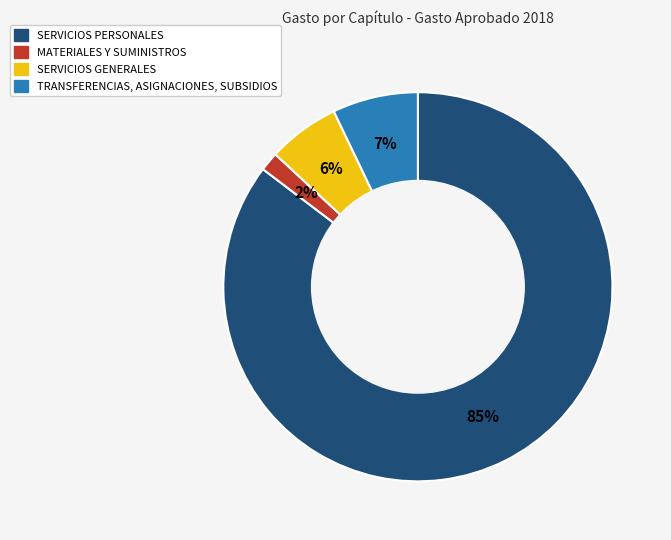

Is there any slice that represents more than half of the pie?

Yes